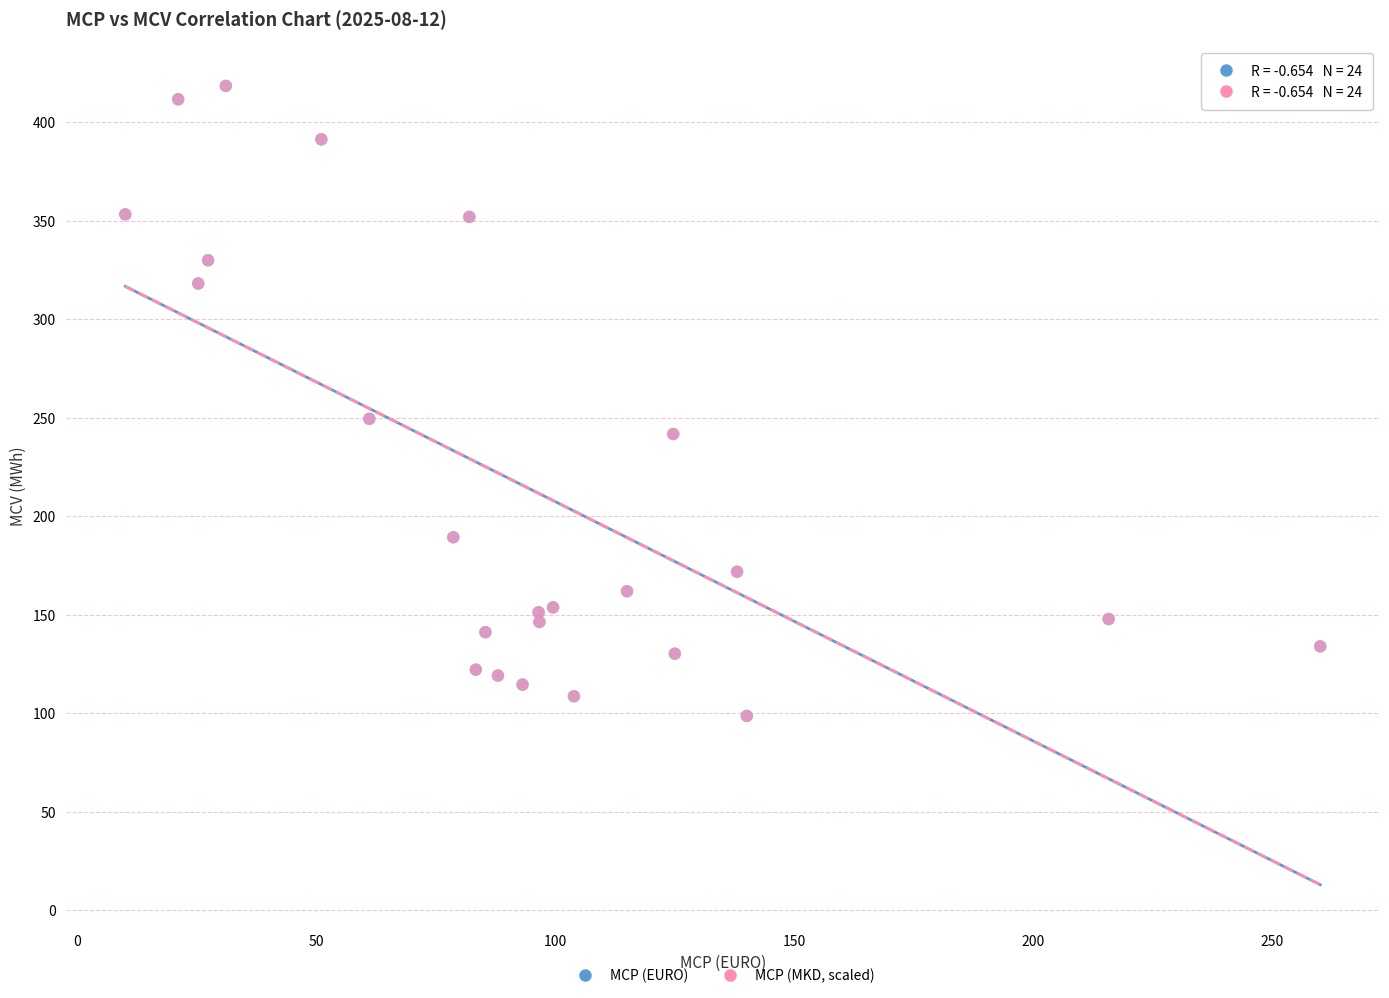

What are all the series names shown in the legend?

MCP (EURO), MCP (MKD, scaled)